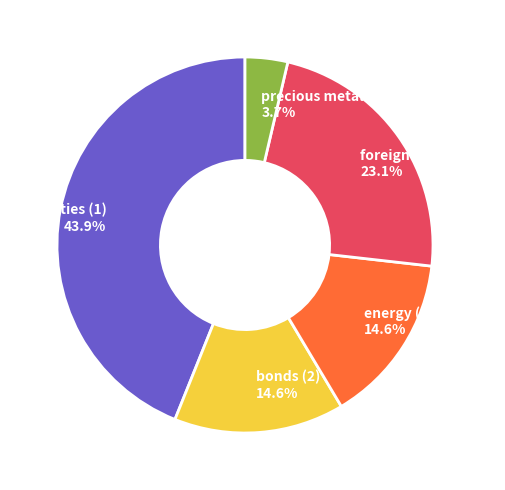

Which has a higher value, bonds (2) 14.6% or equities (1) 43.9%?

equities (1) 43.9%